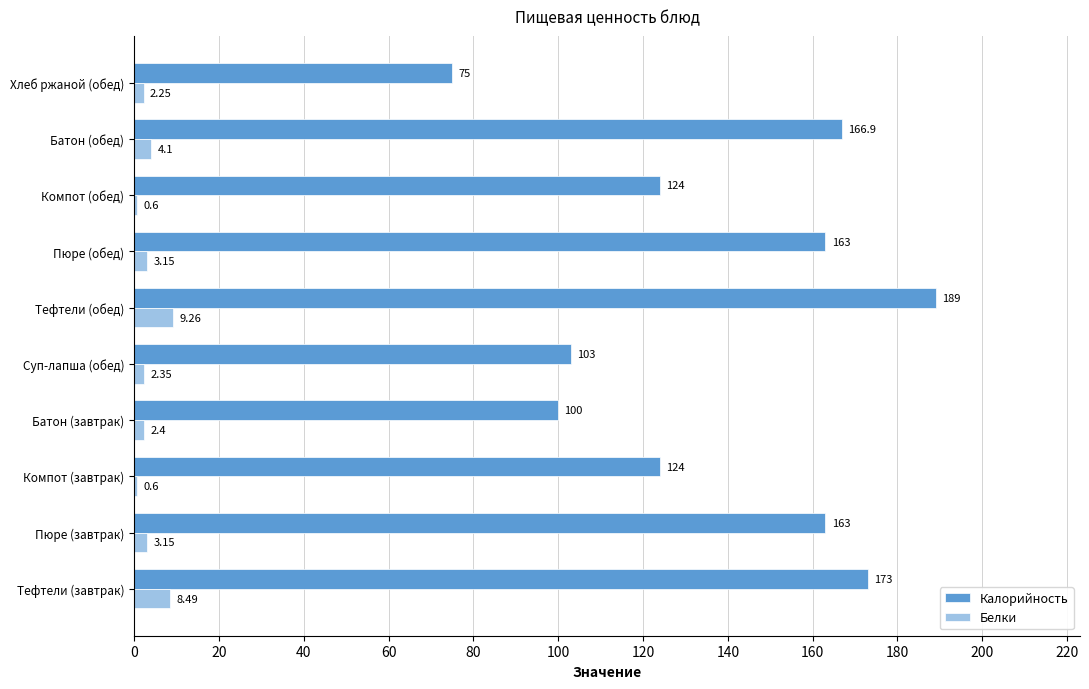

At which label is Белки closest to 4?

Батон (обед)